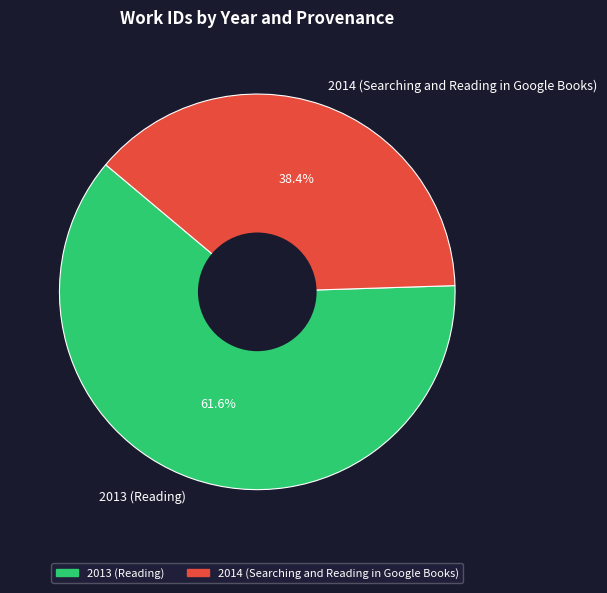

Rank the categories by value from lowest to highest.

2014 (Searching and Reading in Google Books), 2013 (Reading)